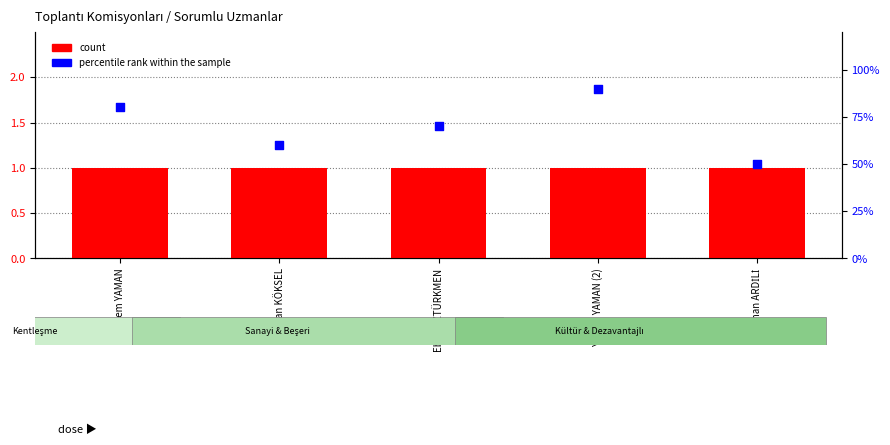

What is the total value across all series at Ebru ÖZTÜRKMEN?

71